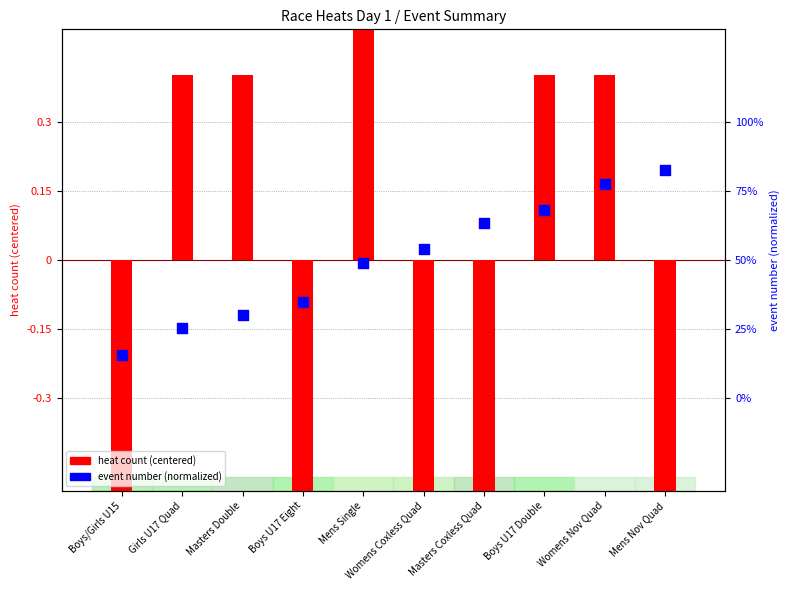

At how many categories does at least one series exceed 0?

8